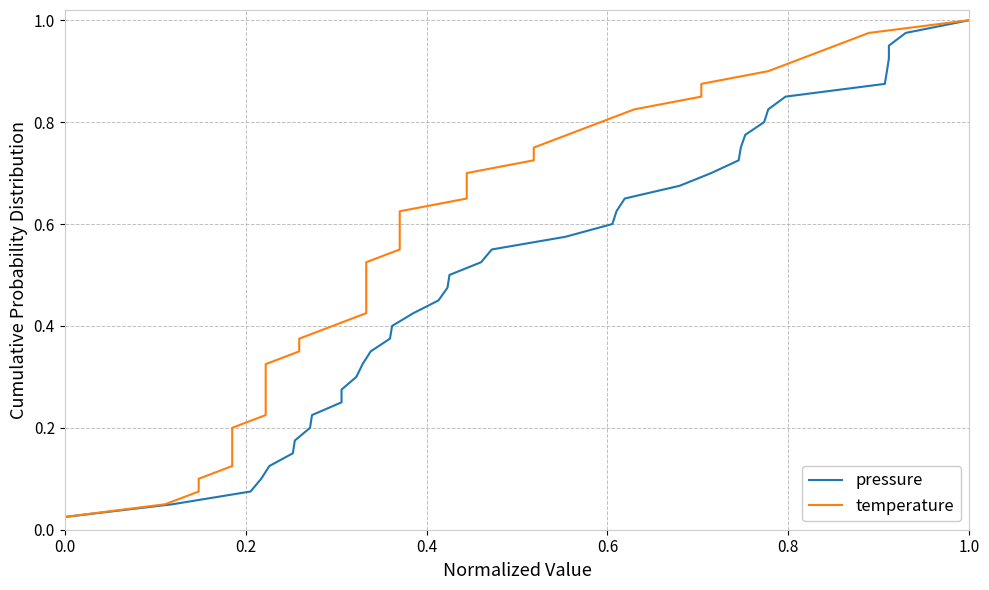

Does the chart display data point markers on the line(s)?

No